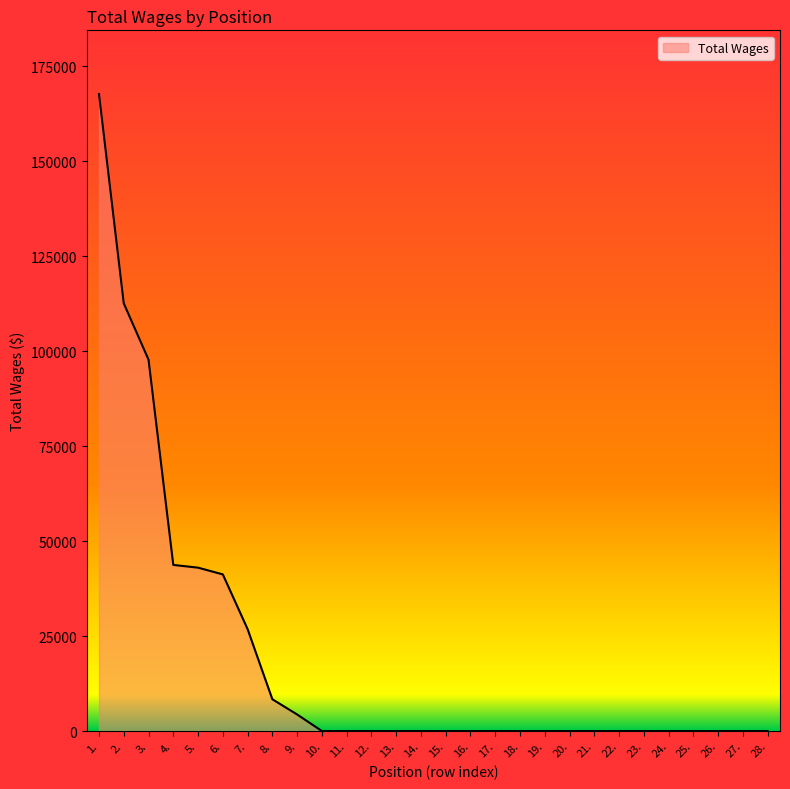

At which label is the value closest to 83872?

3.